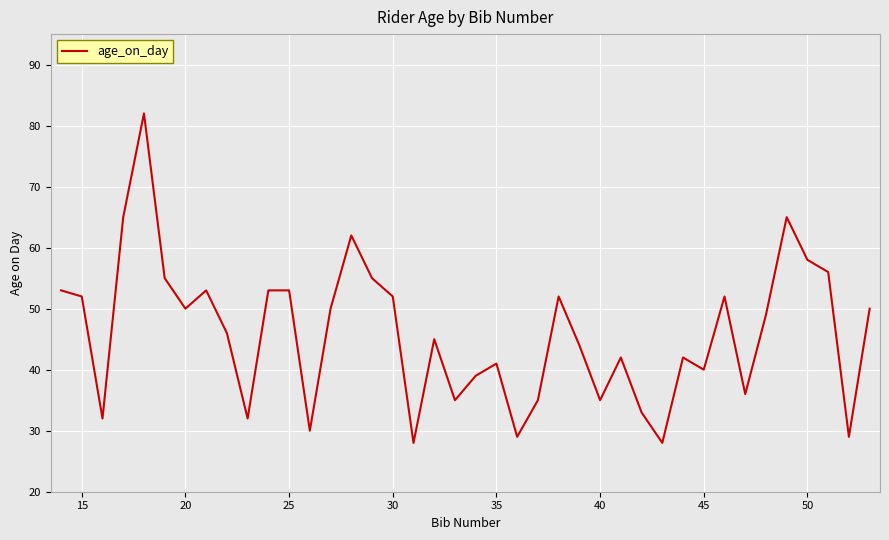

What is the minimum value shown in the chart?

28